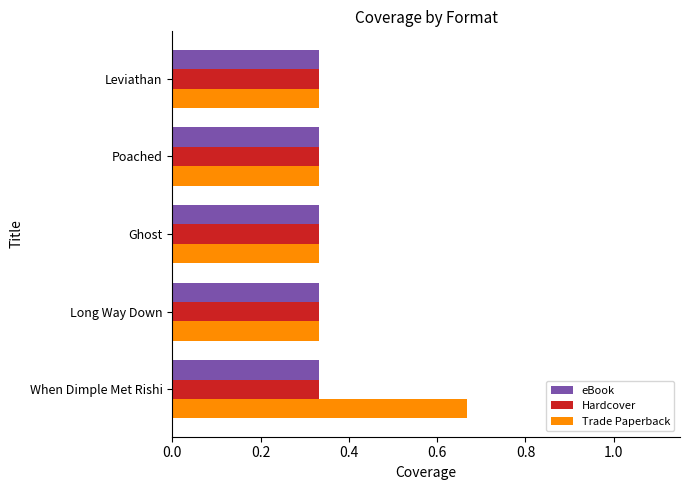

What is the sum of all Trade Paperback values?

2.0